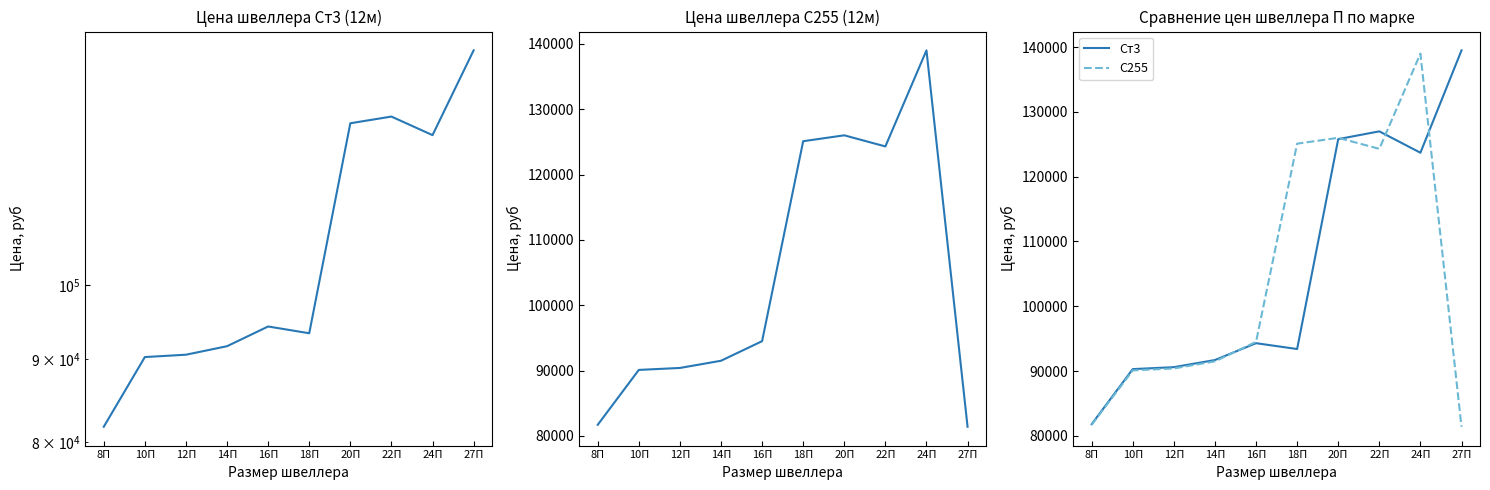

At which label does С255 first exceed 94500?

18П